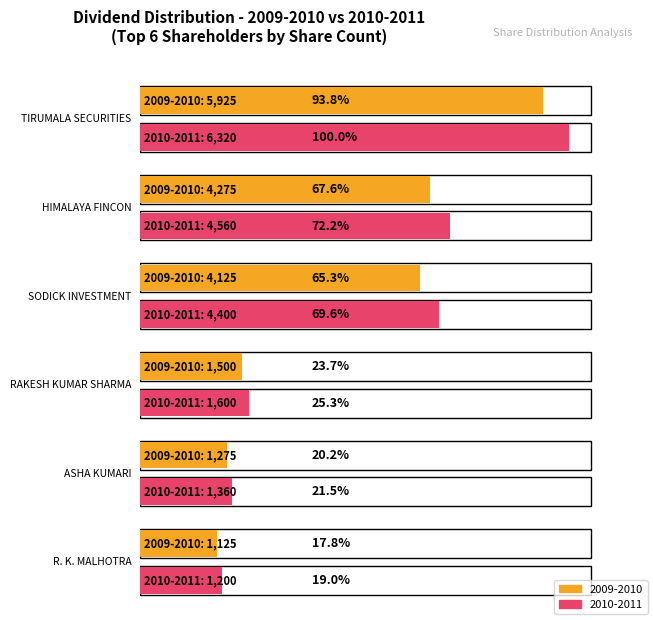

Reading right to left, transcribe all the data shown in this chart.

2009-2010: 1125	1275	1500	4125	4275	5925
2010-2011: 1200	1360	1600	4400	4560	6320